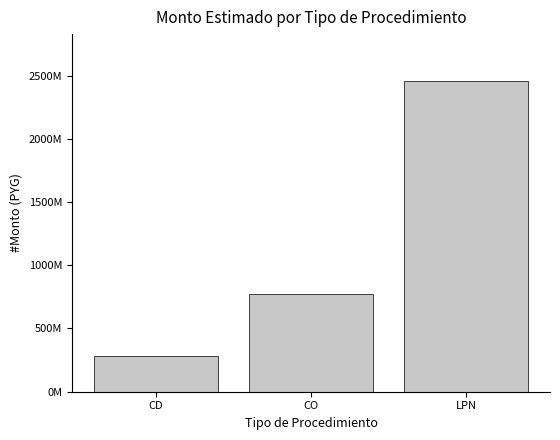

What is the sum of the values at LPN and CD?

2740920000